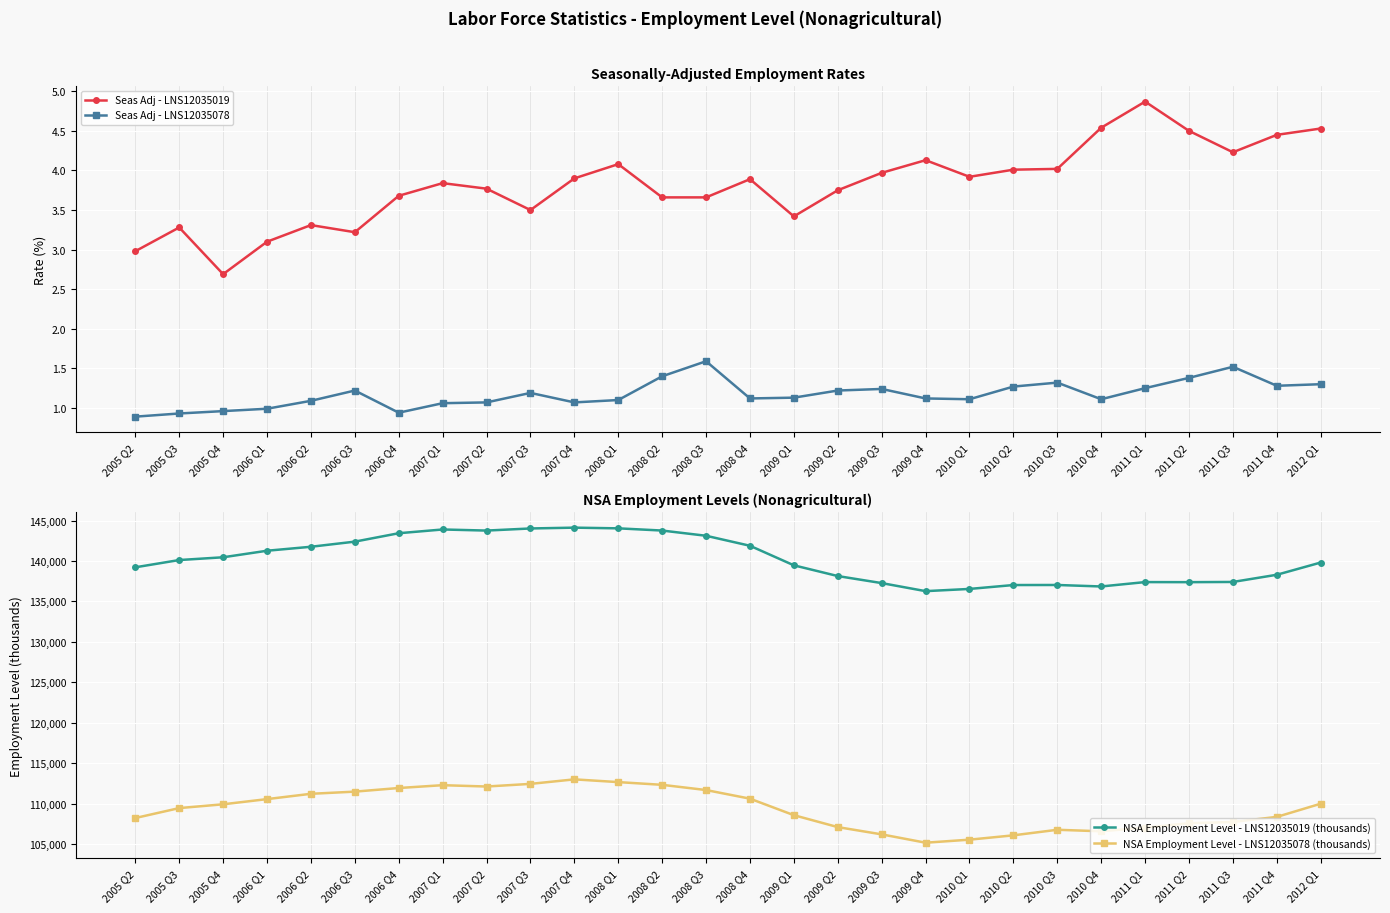

True or false: Seas Adj - LNS12035019 has more than 2 interior local peaks.

True